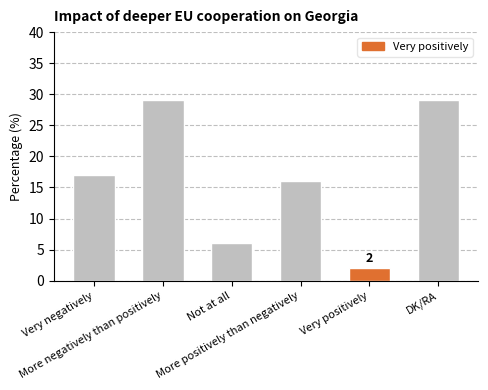

Which has a higher value, Not at all or Very positively?

Not at all